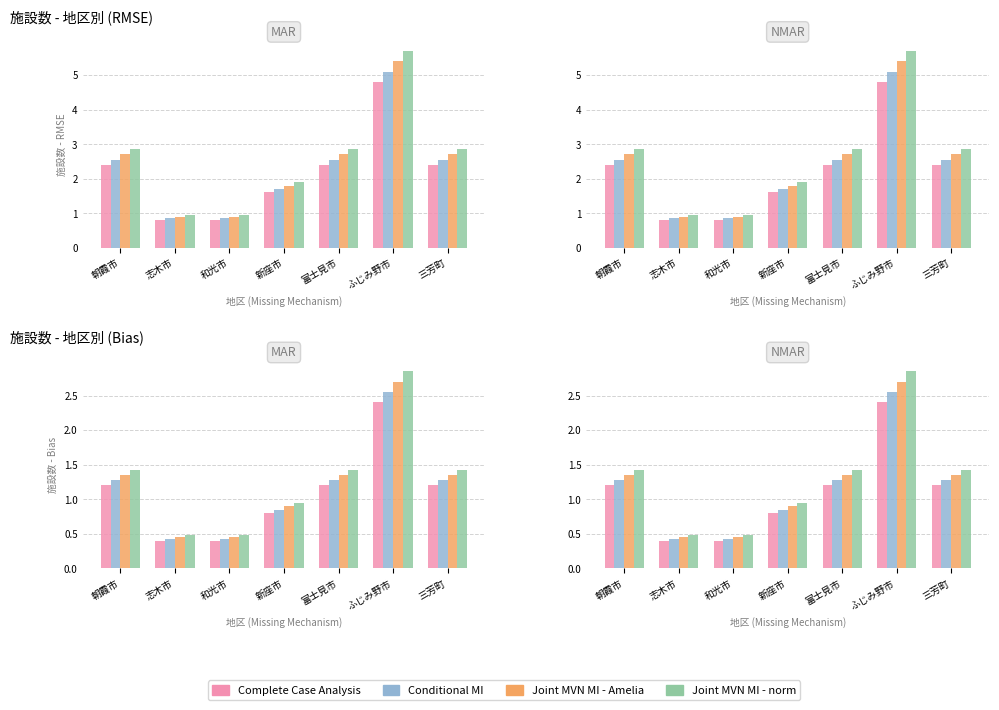

What are all the series names shown in the legend?

Complete Case Analysis, Conditional MI, Joint MVN MI - Amelia, Joint MVN MI - norm